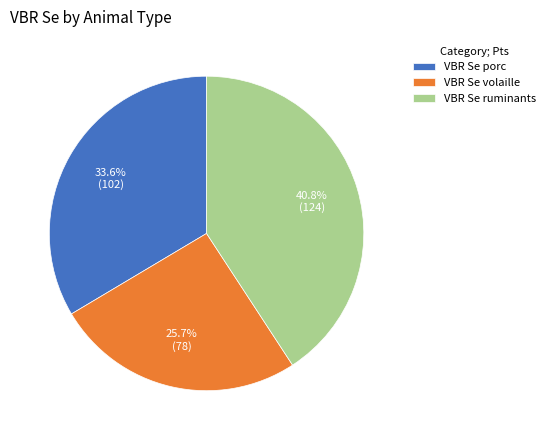

To the nearest percent, what portion does VBR Se volaille represent?

26%